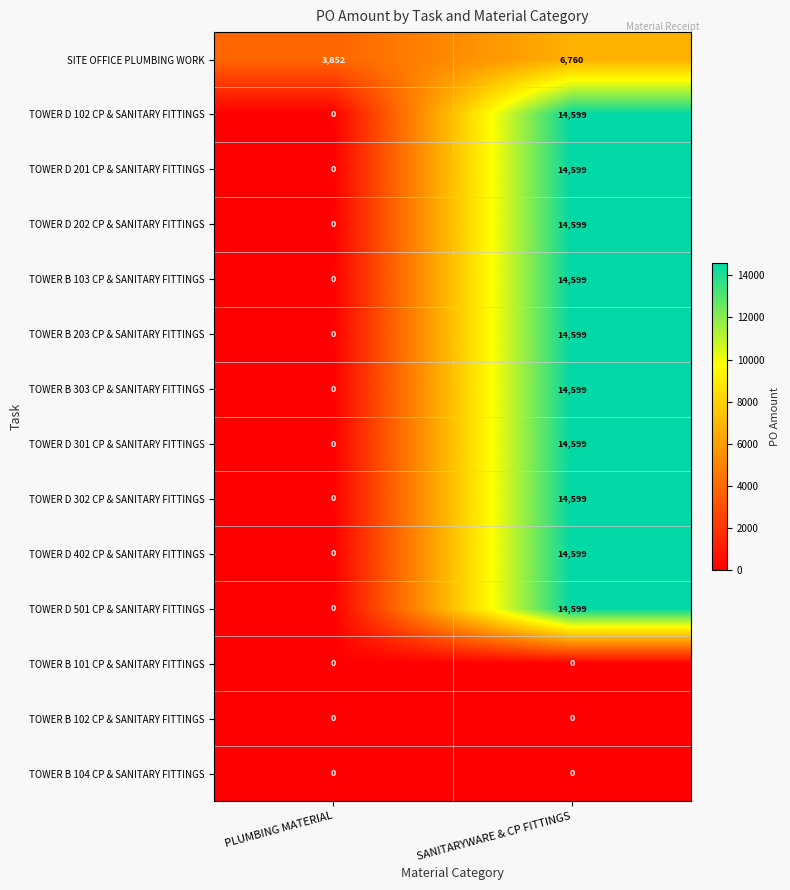

What is the greatest value displayed?

14599